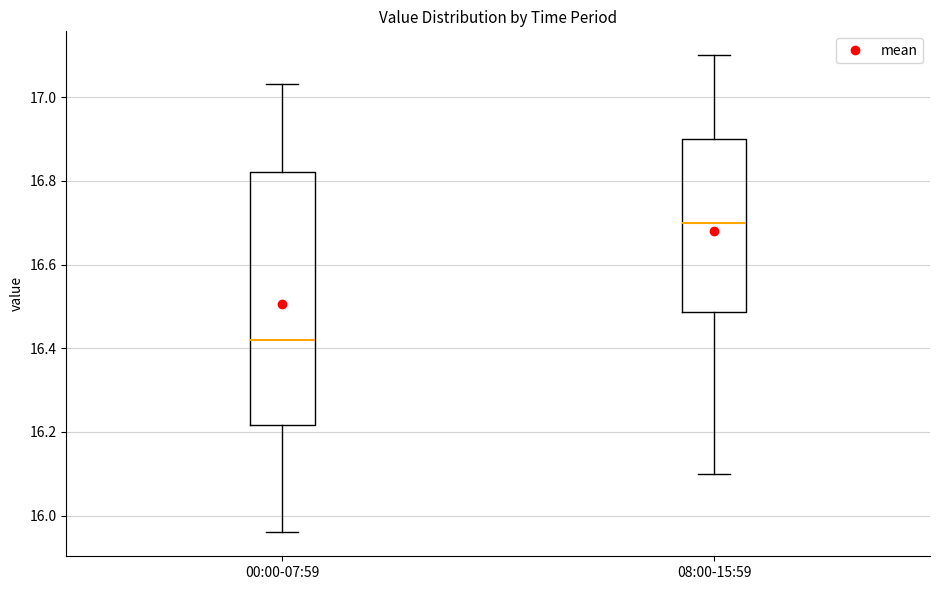

Where is the lower edge of the box for 00:00-07:59 on the y-axis? The values are not printed on the chart, so give them approximately, as read against the axis.

16.22